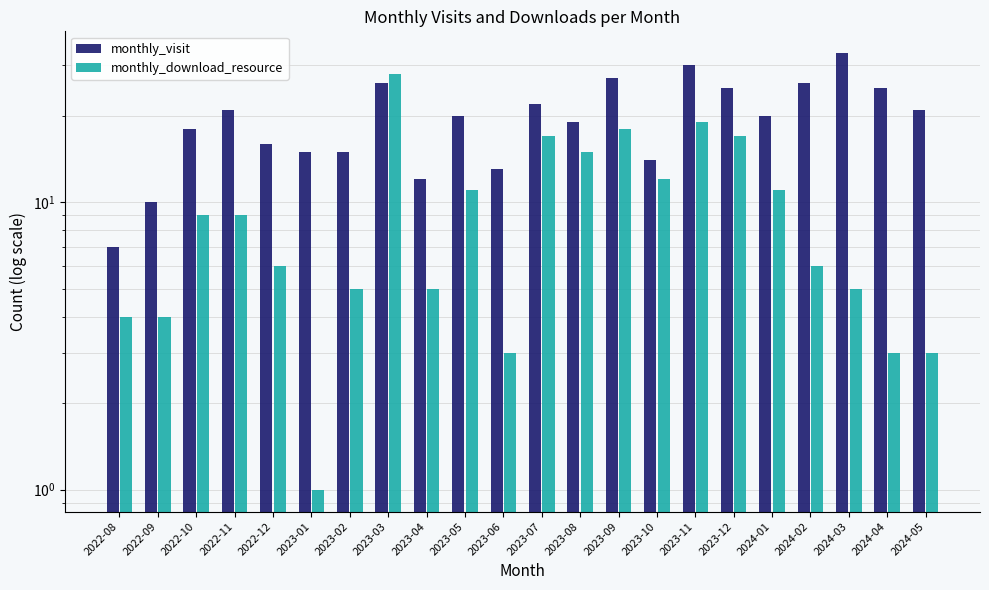

Reading left to right, what are all the values shown in this chart?

monthly_visit: 7	10	18	21	16	15	15	26	12	20	13	22	19	27	14	30	25	20	26	33	25	21
monthly_download_resource: 4	4	9	9	6	1	5	28	5	11	3	17	15	18	12	19	17	11	6	5	3	3